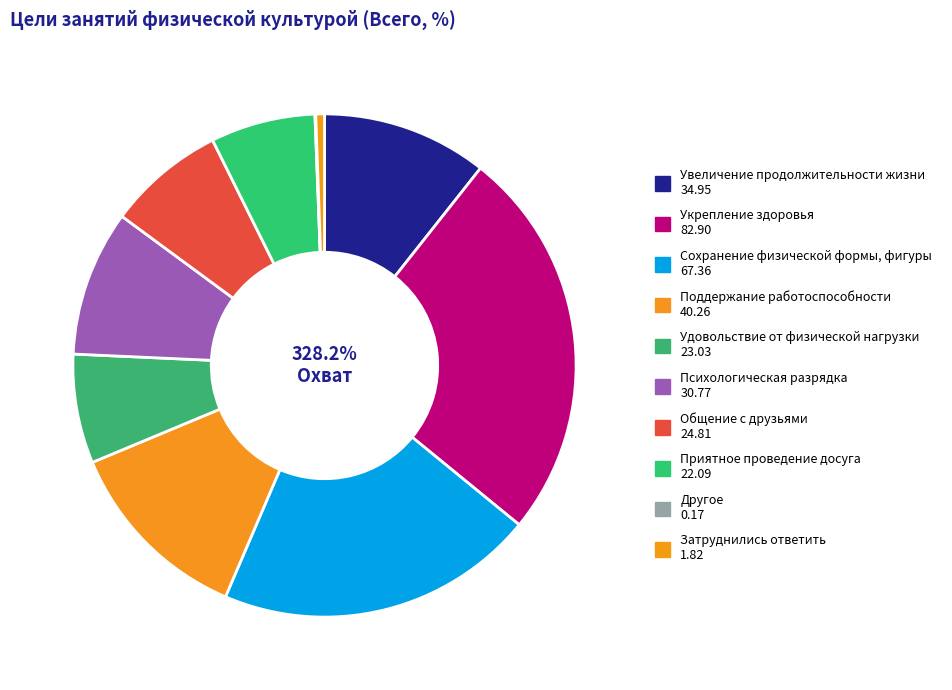

Is the sum of Укрепление здоровья and Другое greater than half?

No